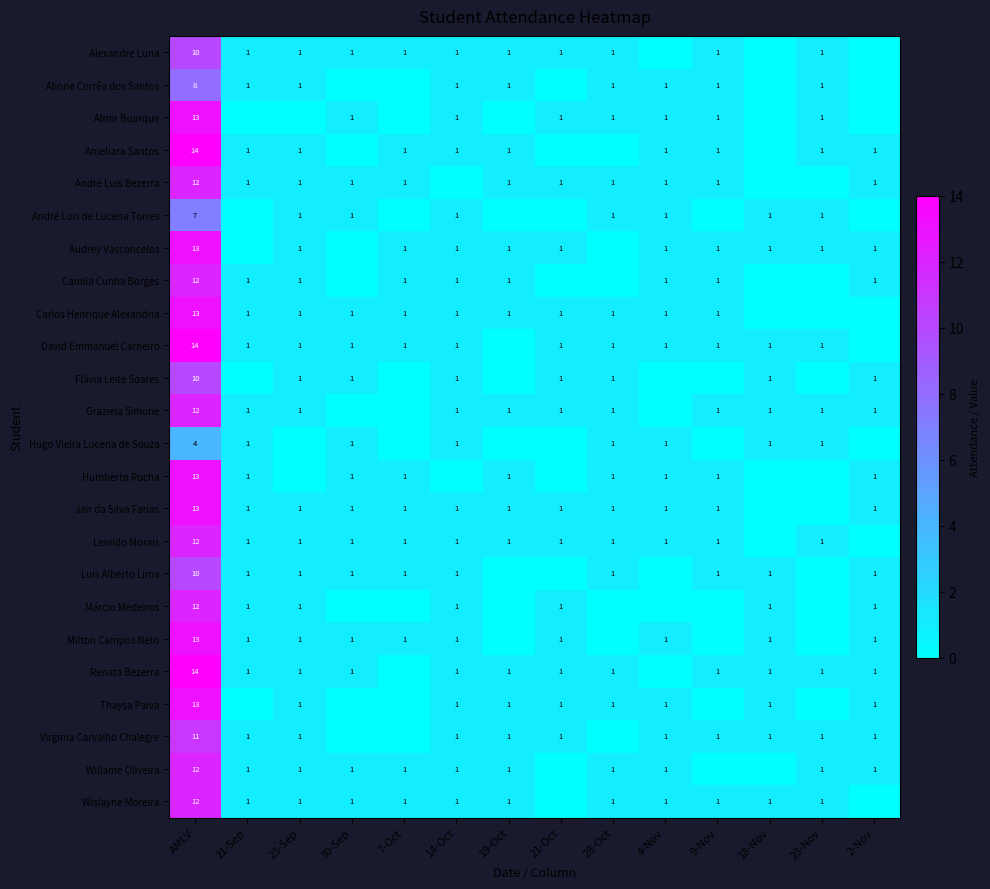

Which category has the highest value across all series?

AMLV